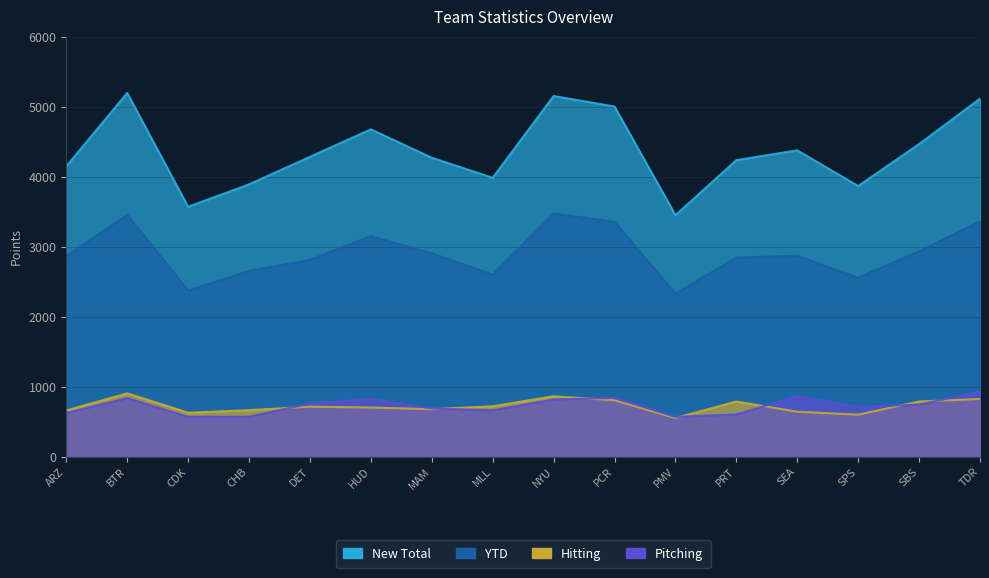

In New Total, how many points are lower than both neighbors (excluding endpoints)?

4